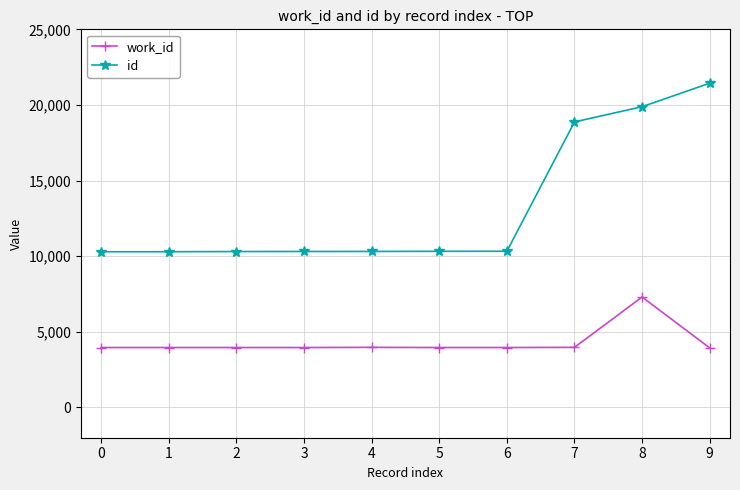

True or false: id and work_id cross at least once.

False